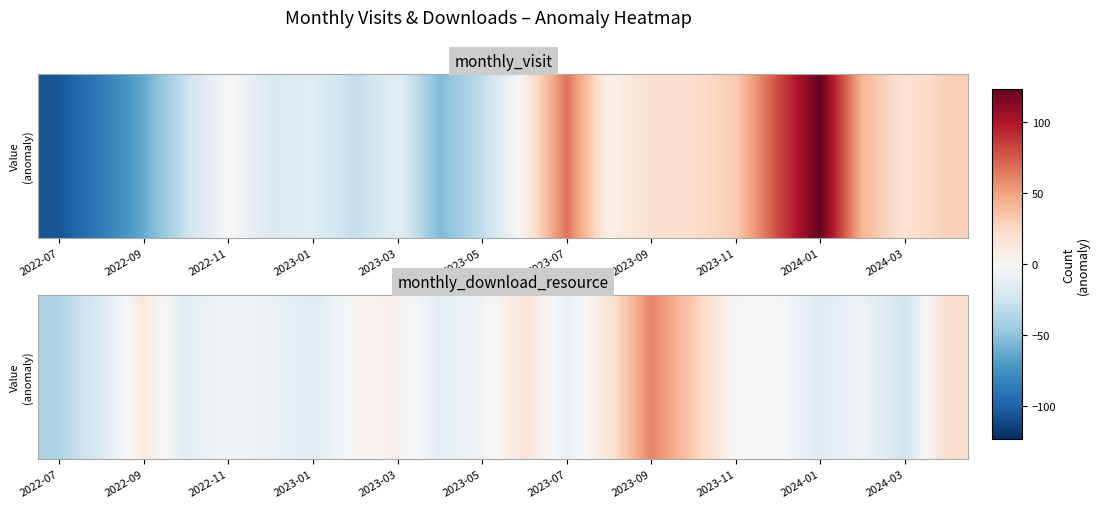

The chart shows a value of -3.1 at 2022-11. True or false?

True